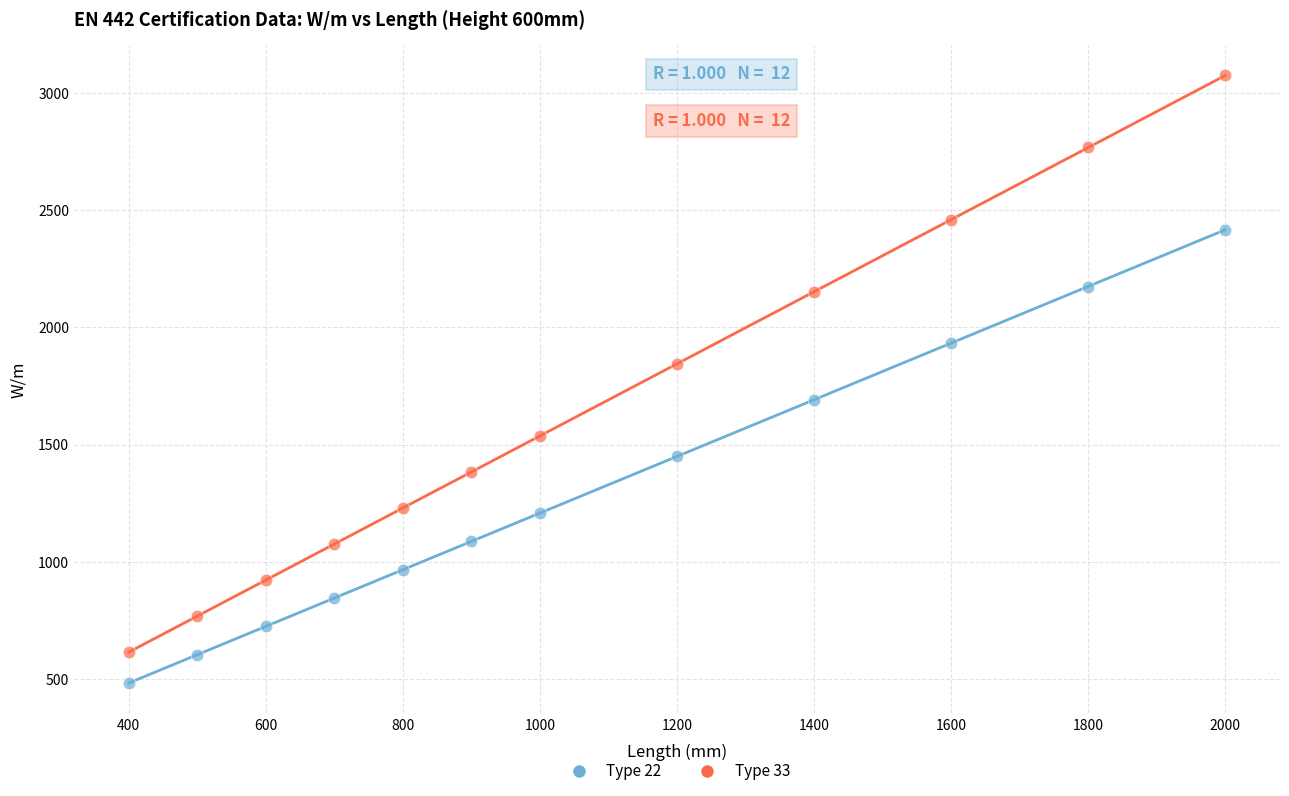

Which series reaches the minimum Y coordinate?

Type 22